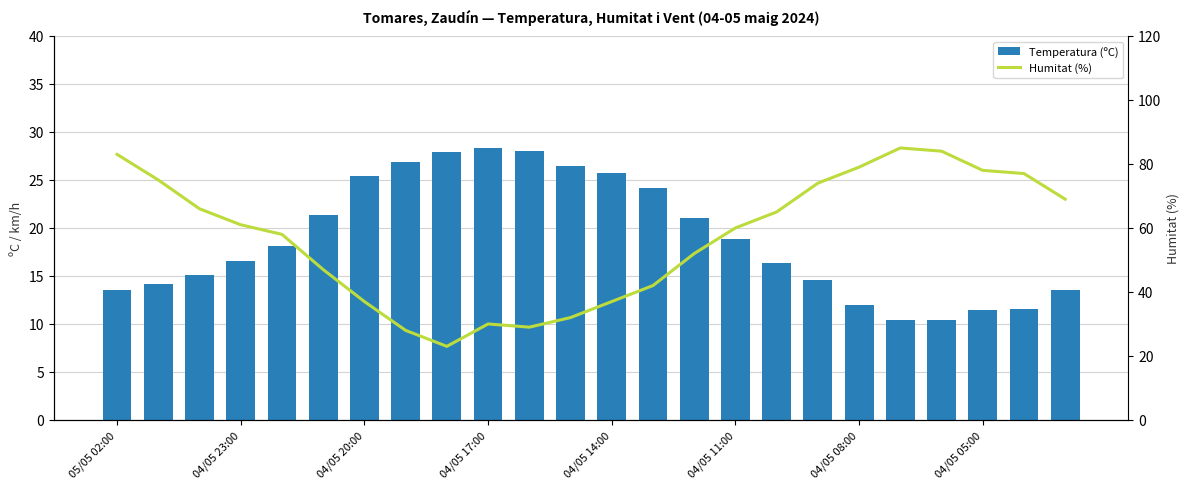

Reading left to right, transcribe all the data shown in this chart.

Temperatura (ºC): 13.5	14.2	15.1	16.6	18.1	21.4	25.4	26.9	27.9	28.3	28.0	26.5	25.7	24.2	21.0	18.8	16.3	14.6	12.0	10.4	10.4	11.5	11.6	13.5
Humitat (%): 83.0	75.0	66.0	61.0	58.0	47.0	37.0	28.0	23.0	30.0	29.0	32.0	37.0	42.0	52.0	60.0	65.0	74.0	79.0	85.0	84.0	78.0	77.0	69.0